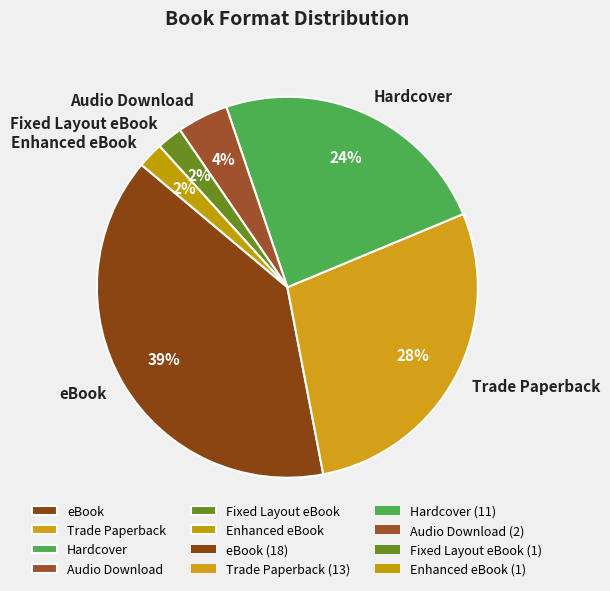

Do Trade Paperback and Enhanced eBook together represent more than half of the pie?

No